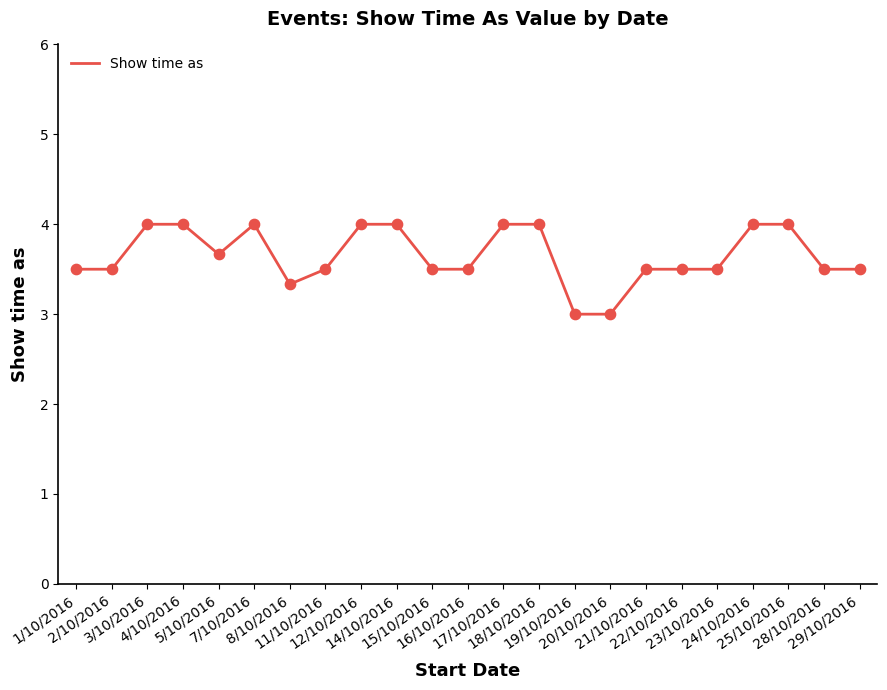

What is the ratio of the value at 15/10/2016 to the value at 17/10/2016?

0.9